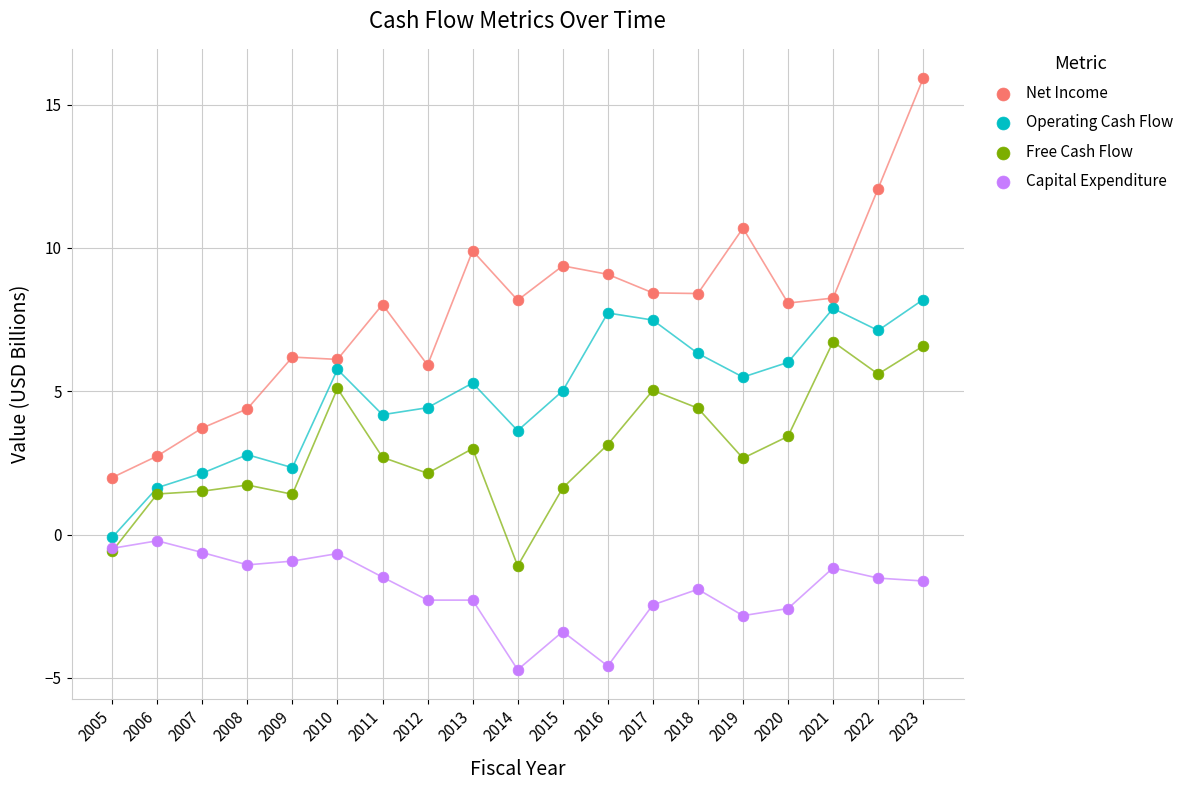

Which series contains the lowest Y value?

Capital Expenditure